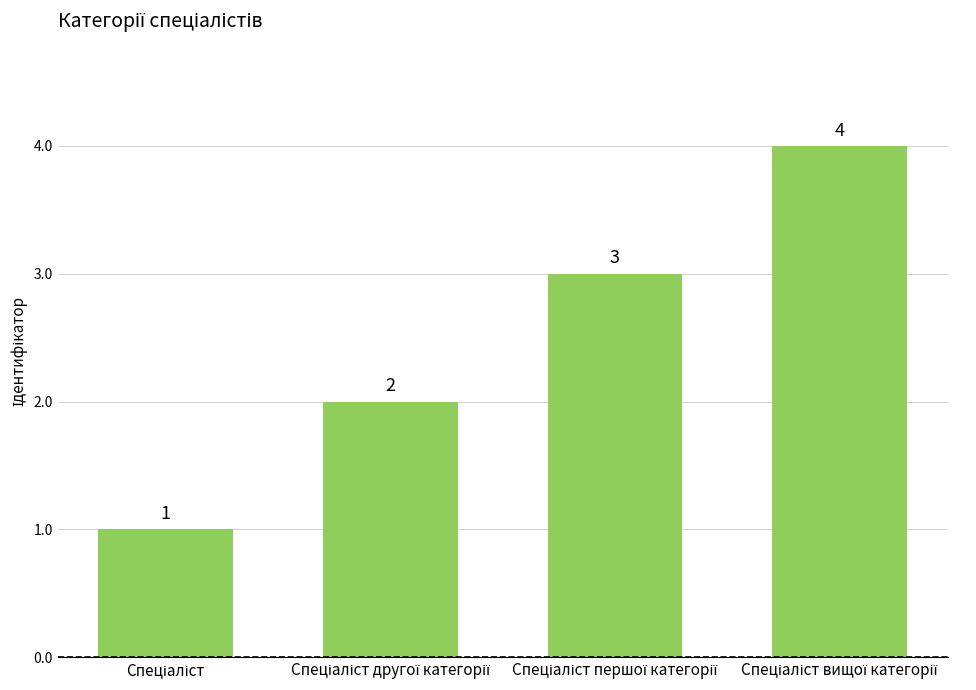

Does the chart contain any negative values?

No